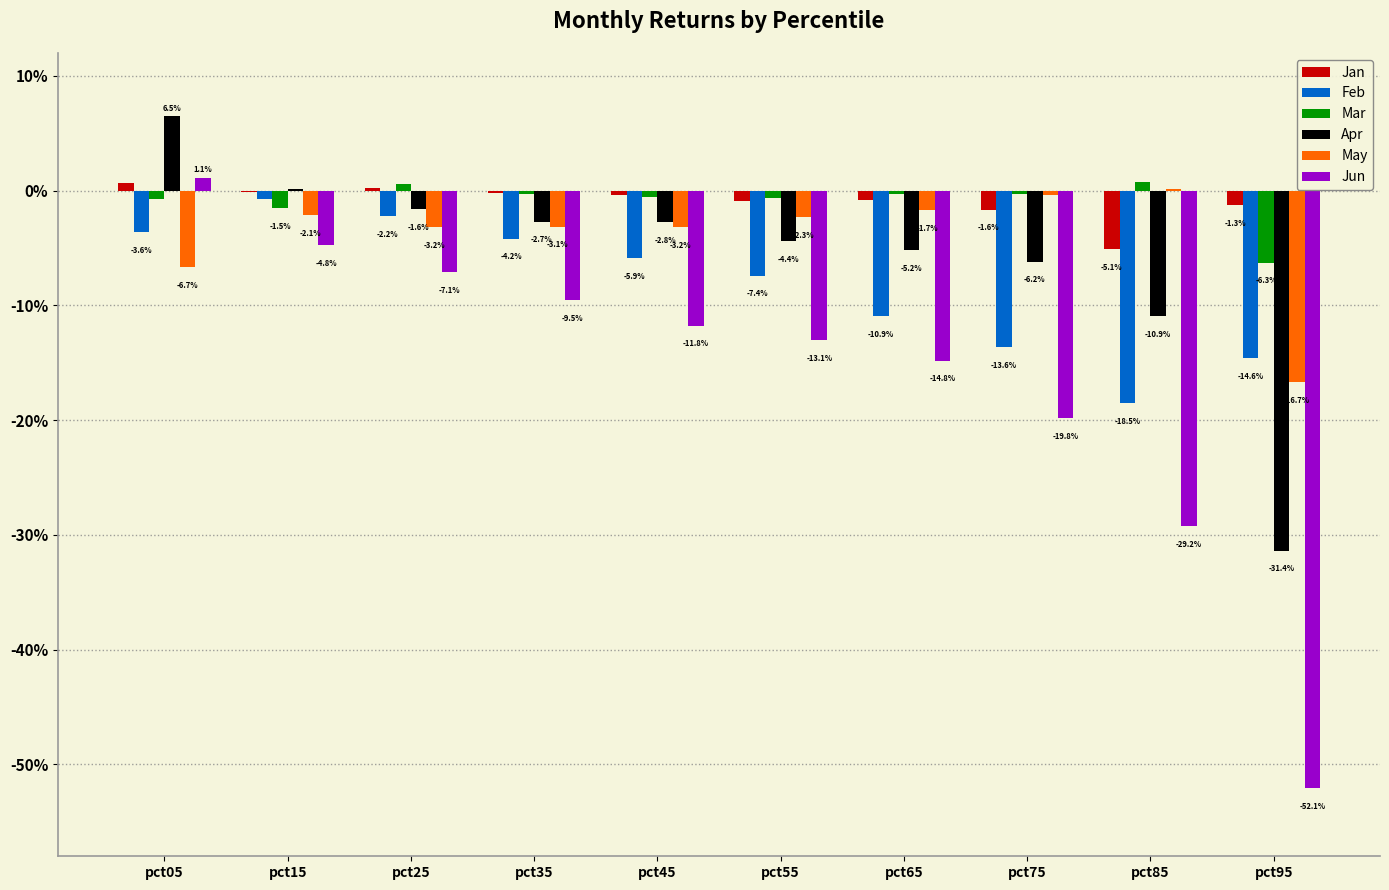

Reading right to left, list all the values displayed in this chart.

Jan: pct95=-0.0	pct85=-0.1	pct75=-0.0	pct65=-0.0	pct55=-0.0	pct45=-0.0	pct35=-0.0	pct25=0.0	pct15=-0.0	pct05=0.0
Feb: pct95=-0.1	pct85=-0.2	pct75=-0.1	pct65=-0.1	pct55=-0.1	pct45=-0.1	pct35=-0.0	pct25=-0.0	pct15=-0.0	pct05=-0.0
Mar: pct95=-0.1	pct85=0.0	pct75=-0.0	pct65=-0.0	pct55=-0.0	pct45=-0.0	pct35=-0.0	pct25=0.0	pct15=-0.0	pct05=-0.0
Apr: pct95=-0.3	pct85=-0.1	pct75=-0.1	pct65=-0.1	pct55=-0.0	pct45=-0.0	pct35=-0.0	pct25=-0.0	pct15=0.0	pct05=0.1
May: pct95=-0.2	pct85=0.0	pct75=-0.0	pct65=-0.0	pct55=-0.0	pct45=-0.0	pct35=-0.0	pct25=-0.0	pct15=-0.0	pct05=-0.1
Jun: pct95=-0.5	pct85=-0.3	pct75=-0.2	pct65=-0.1	pct55=-0.1	pct45=-0.1	pct35=-0.1	pct25=-0.1	pct15=-0.0	pct05=0.0